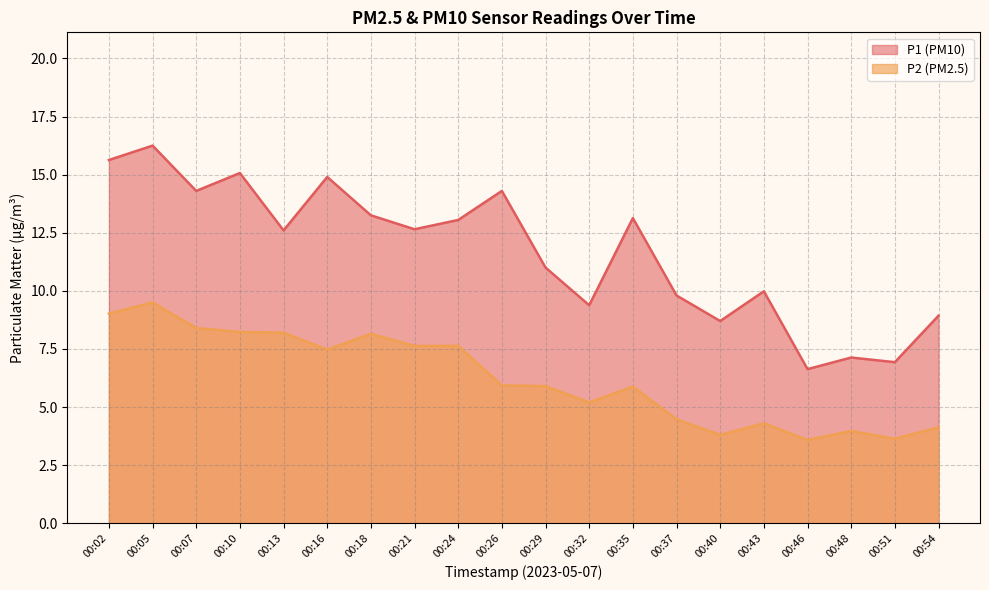

What value does the P2 series have at 00:13?

8.2